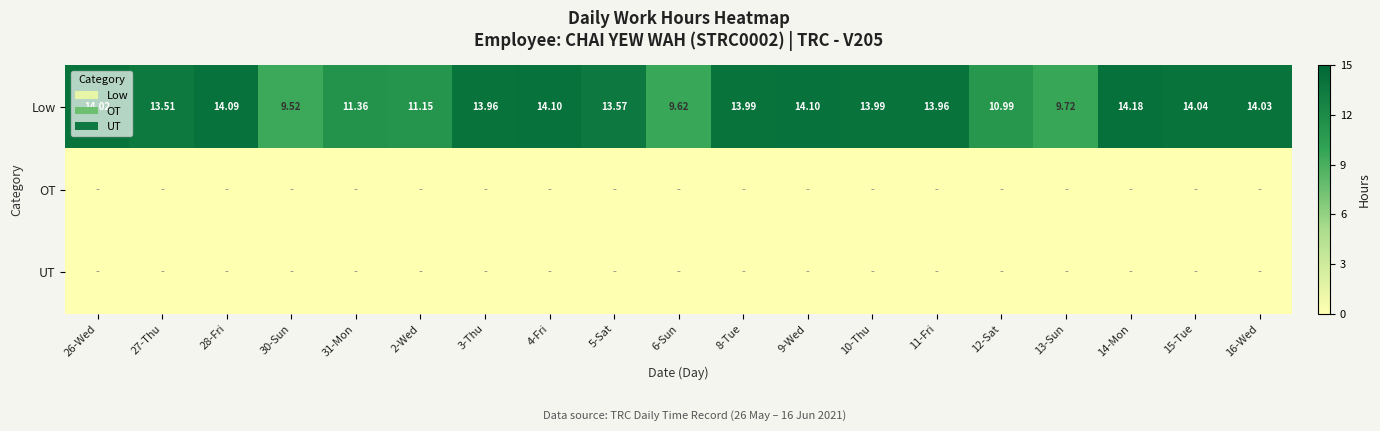

At which category is the sum across all series the highest?

14-Mon